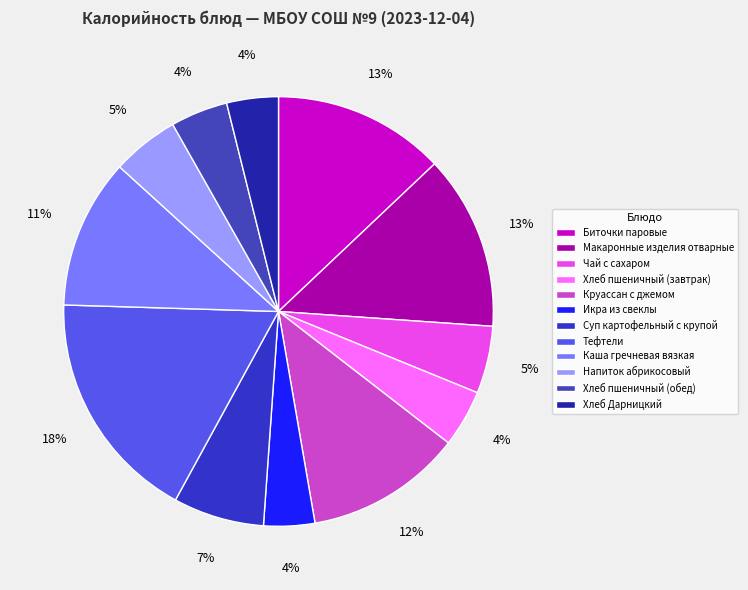

Which slice is the smallest?

Икра из свеклы